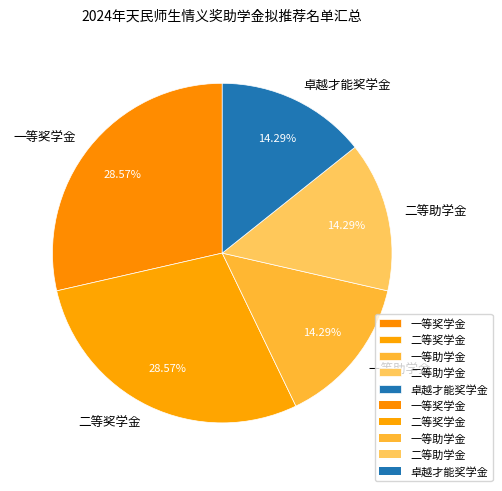

Count the number of slices in the pie.

5